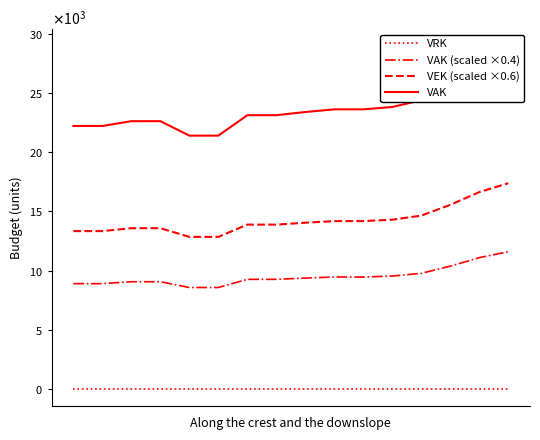

List the series in order of their peak value, highest first.

VAK, VEK (scaled ×0.6), VAK (scaled ×0.4), VRK